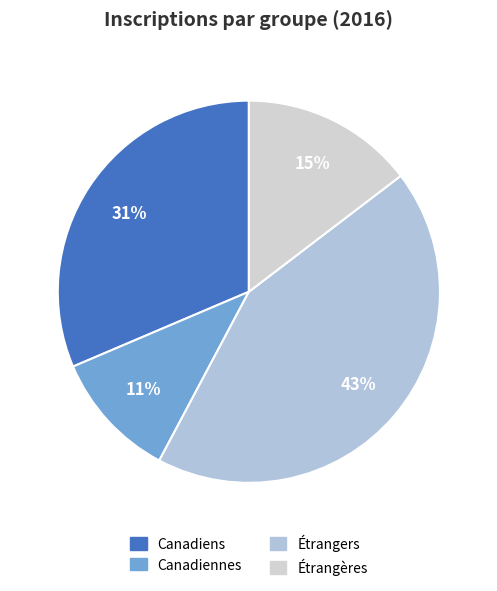

How many segments does this pie chart have?

4